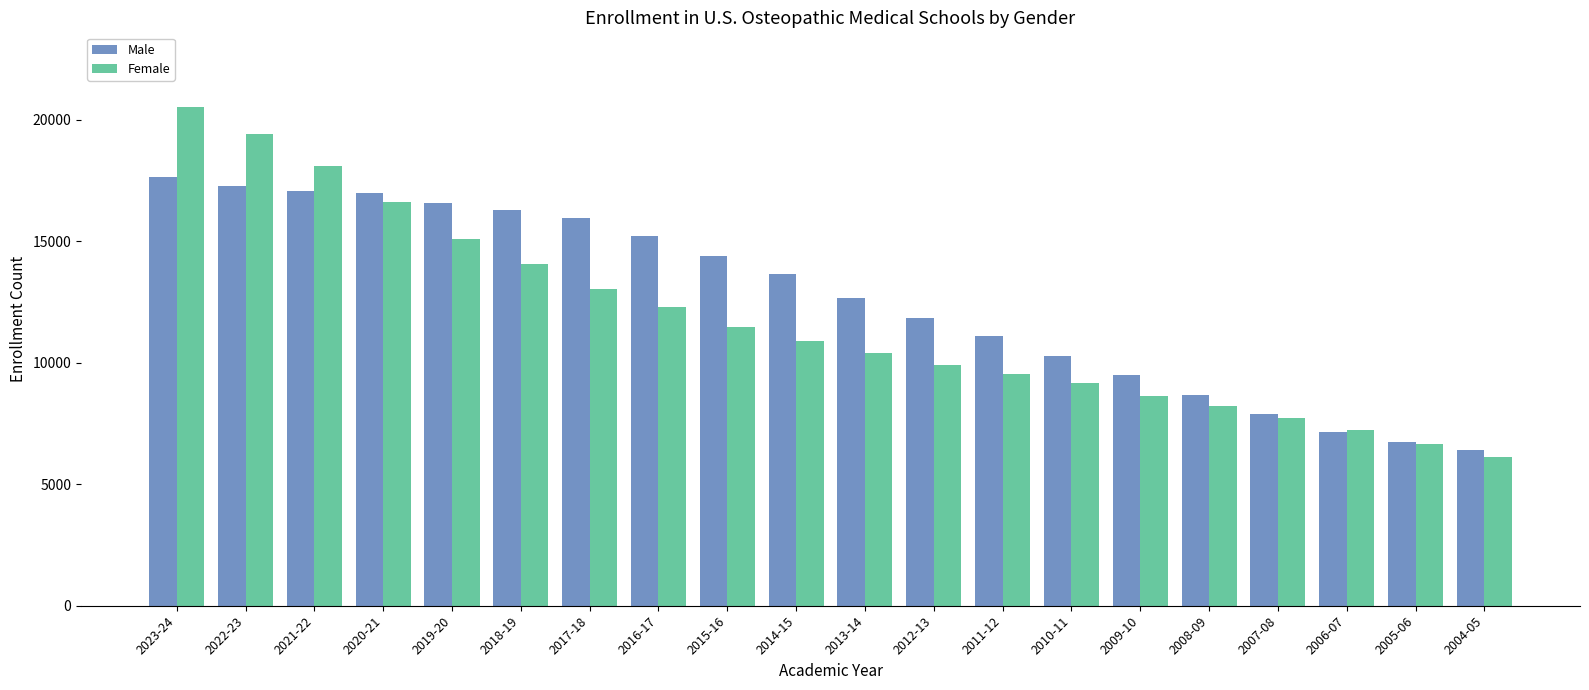

What is the spread (max minus min) of values at 2009-10?

851